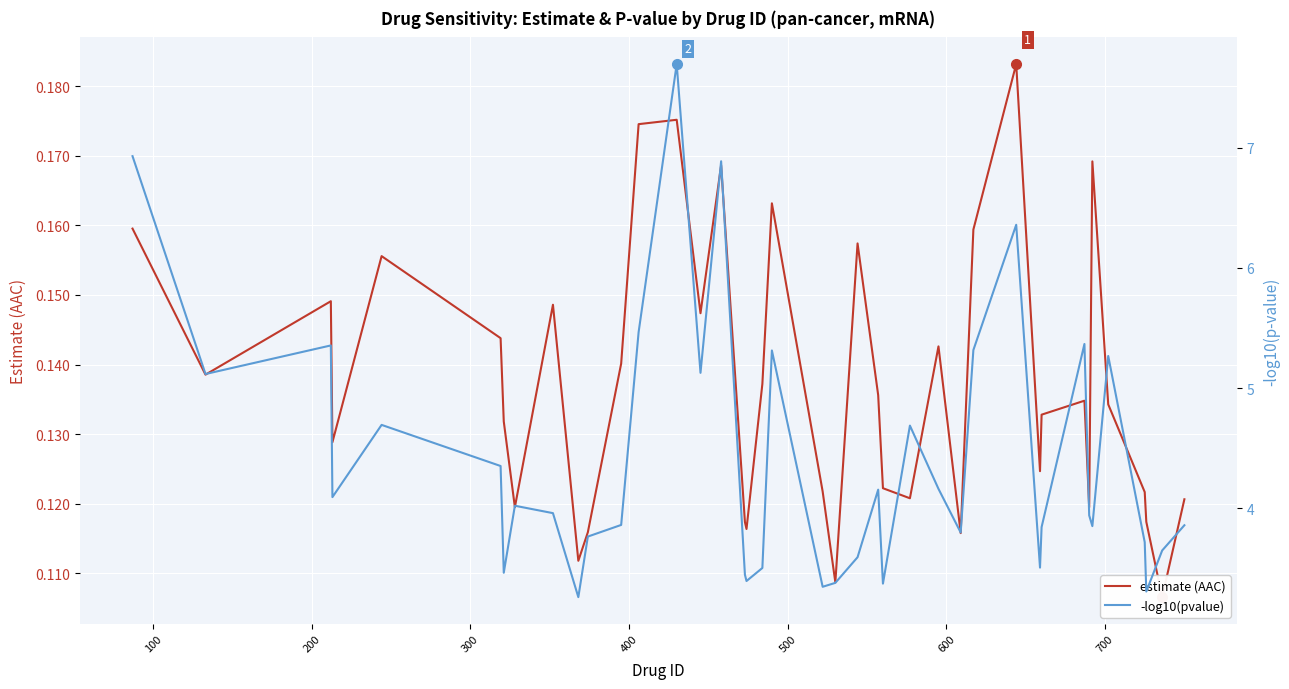

True or false: estimate (AAC) has more than 0 interior local peaks.

True